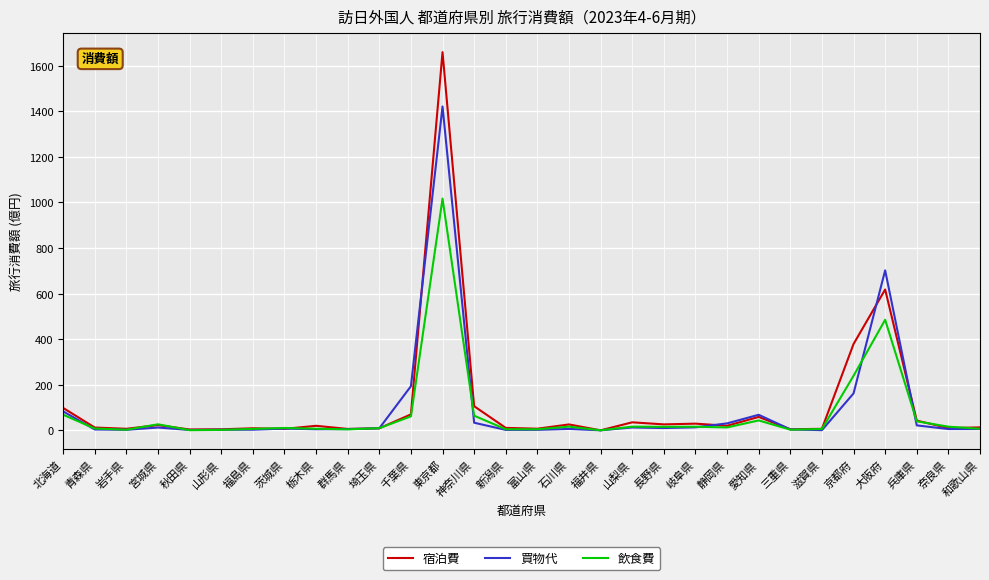

What are all the series names shown in the legend?

宿泊費, 買物代, 飲食費